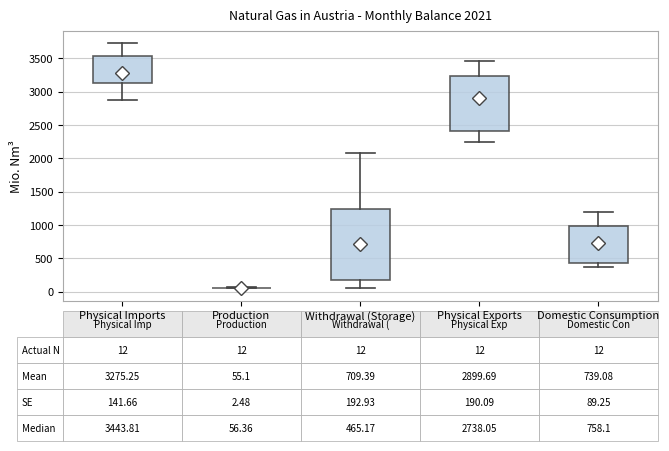

Comparing the boxes themselves (not the whiskers), which one is the tallest?

Withdrawal (Storage)